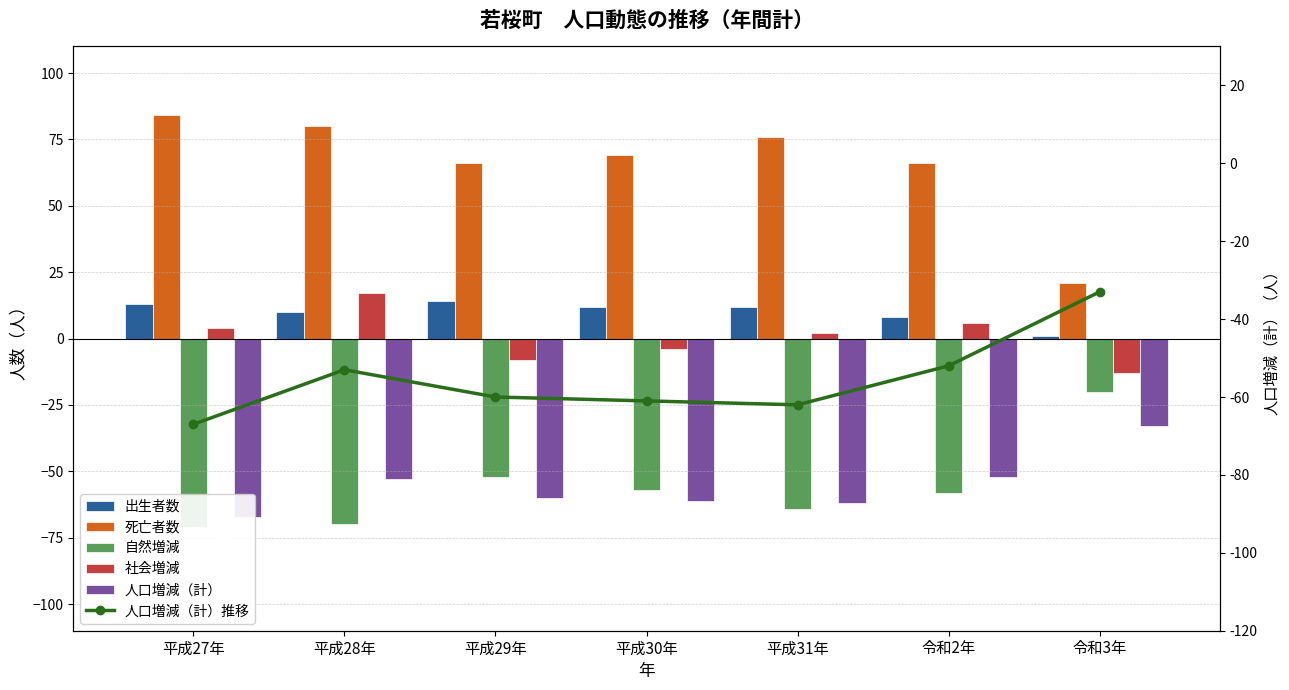

What is the average value of the 人口増減（計） series?

-55